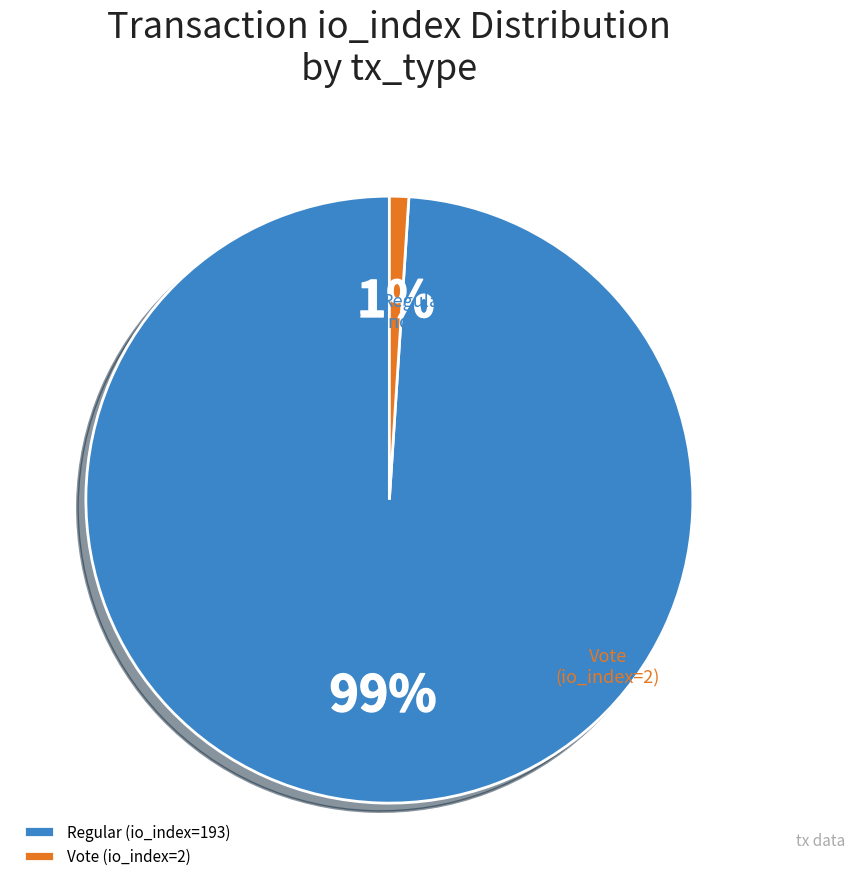

The Regular (io_index=193) slice represents 99% of the pie. True or false?

True